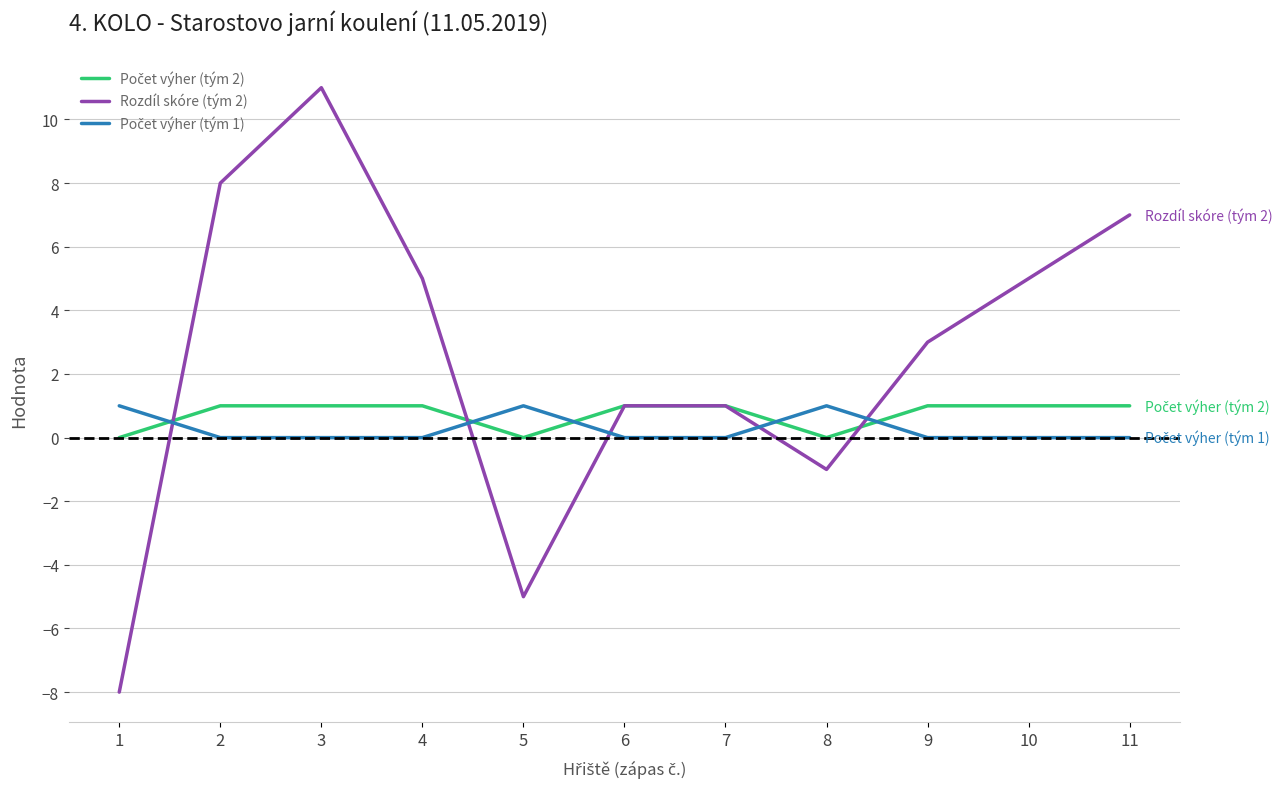

What is the maximum value shown in the chart?

11